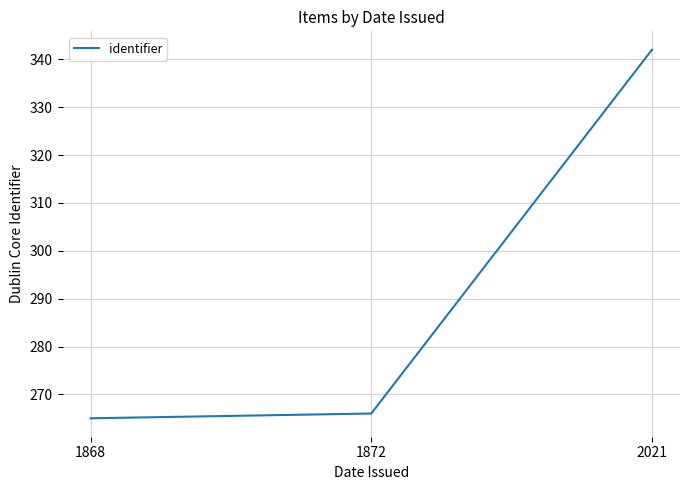

Rank the categories by value from highest to lowest.

2021, 1872, 1868